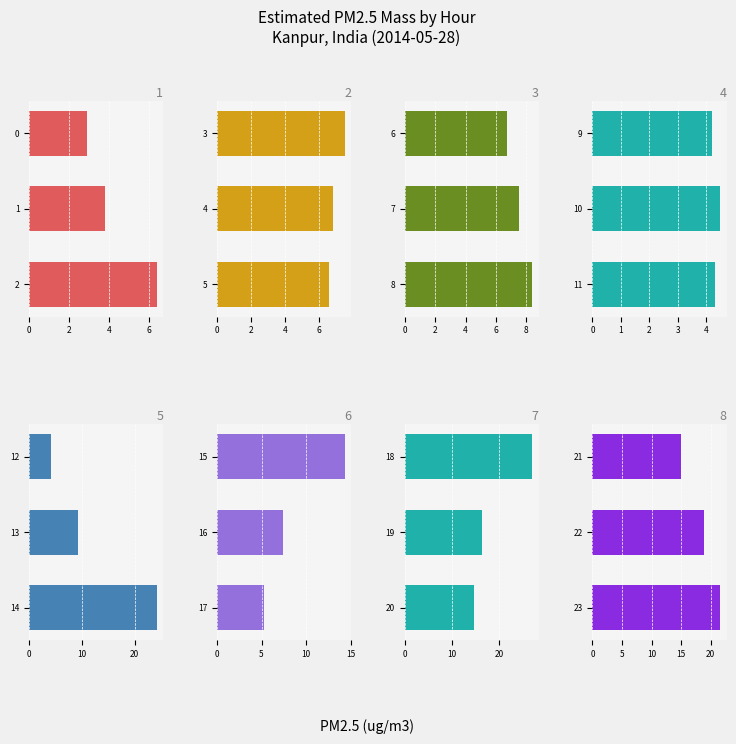

What is the difference between the values at 18 and 20?

12.4